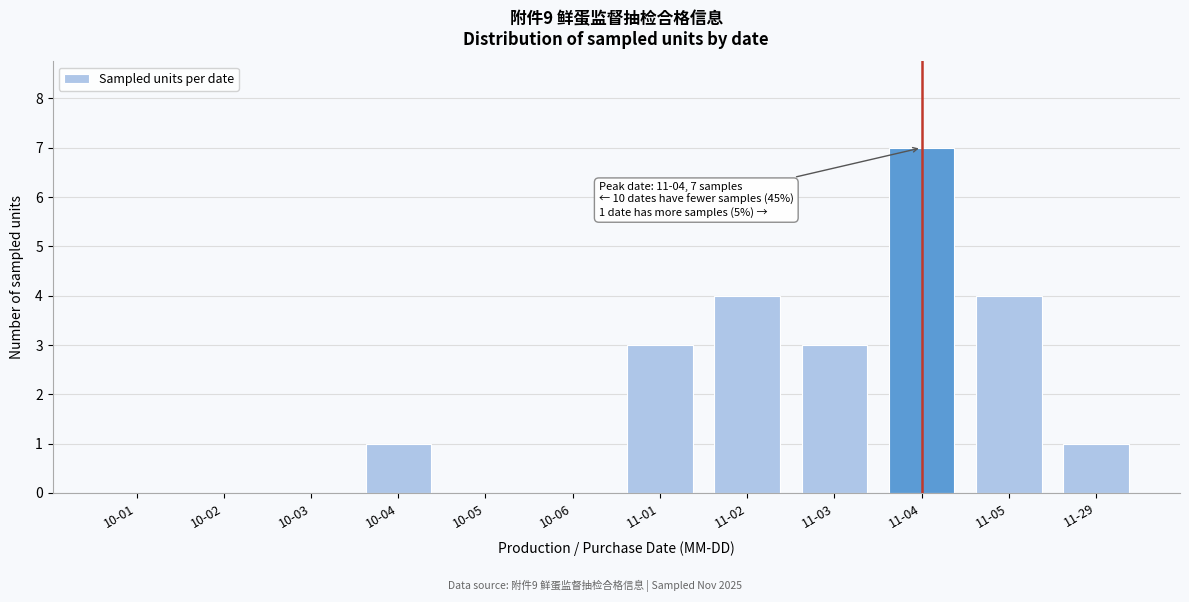

Reading left to right, list all the values displayed in this chart.

10-01=0	10-02=0	10-03=0	10-04=1	10-05=0	10-06=0	11-01=3	11-02=4	11-03=3	11-04=7	11-05=4	11-29=1